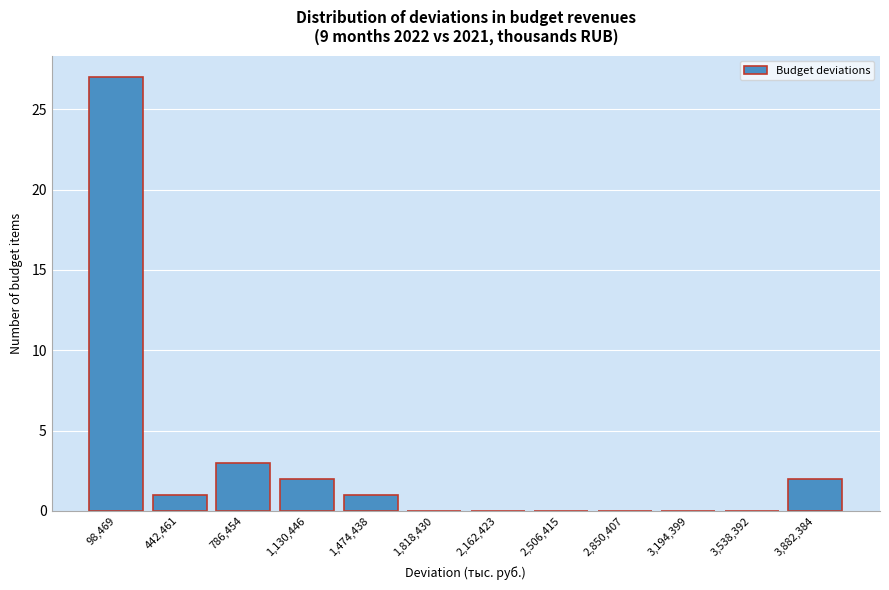

Reading left to right, what are all the values shown in this chart?

98,469=27	442,461=1	786,454=3	1,130,446=2	1,474,438=1	1,818,430=0	2,162,423=0	2,506,415=0	2,850,407=0	3,194,399=0	3,538,392=0	3,882,384=2